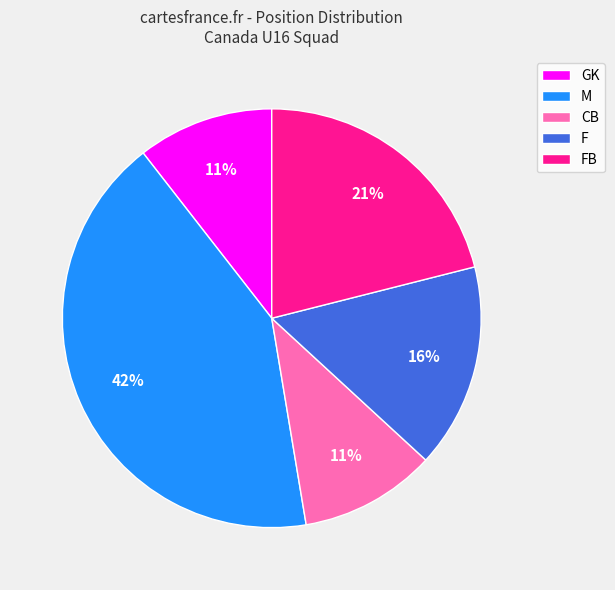

Does F represent more than half of the total?

No